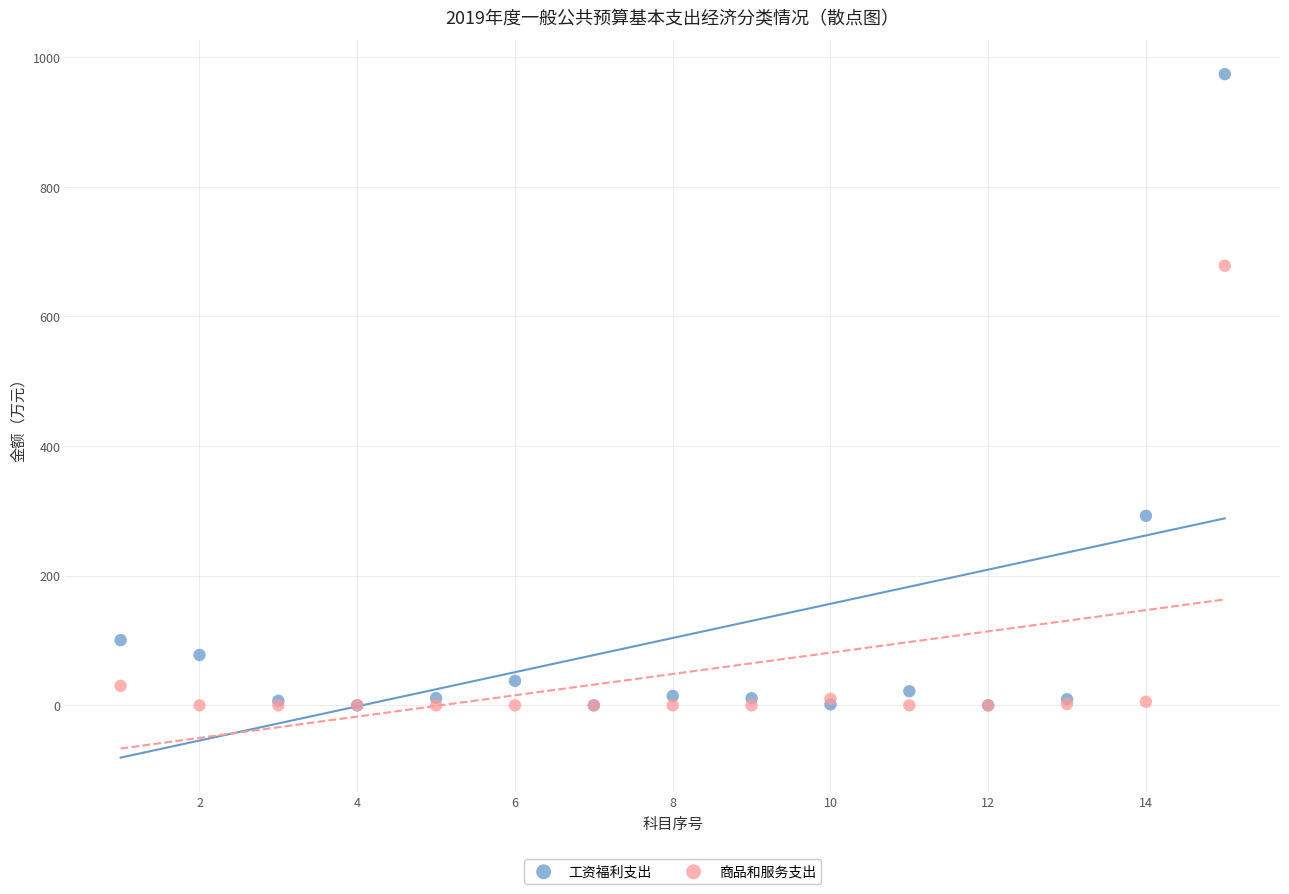

In the 商品和服务支出 series, what Y value is closest to 339?

30.0